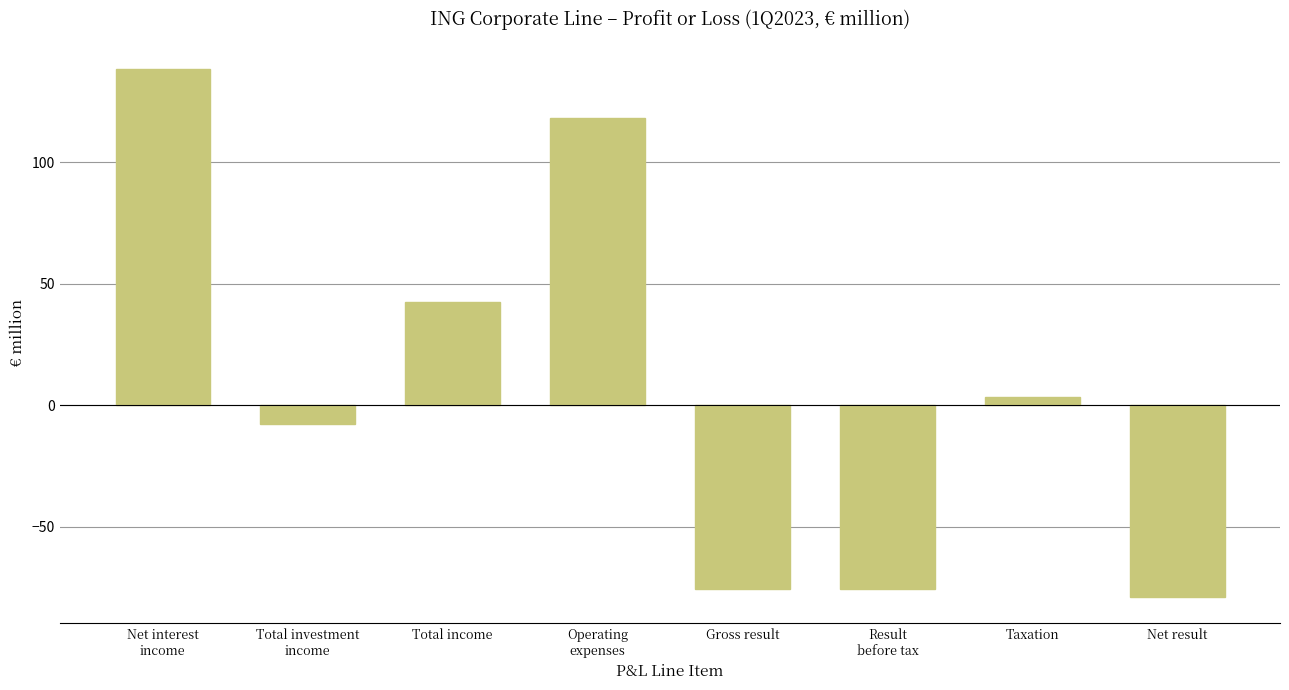

Which label corresponds to the smallest value in the chart?

Net result